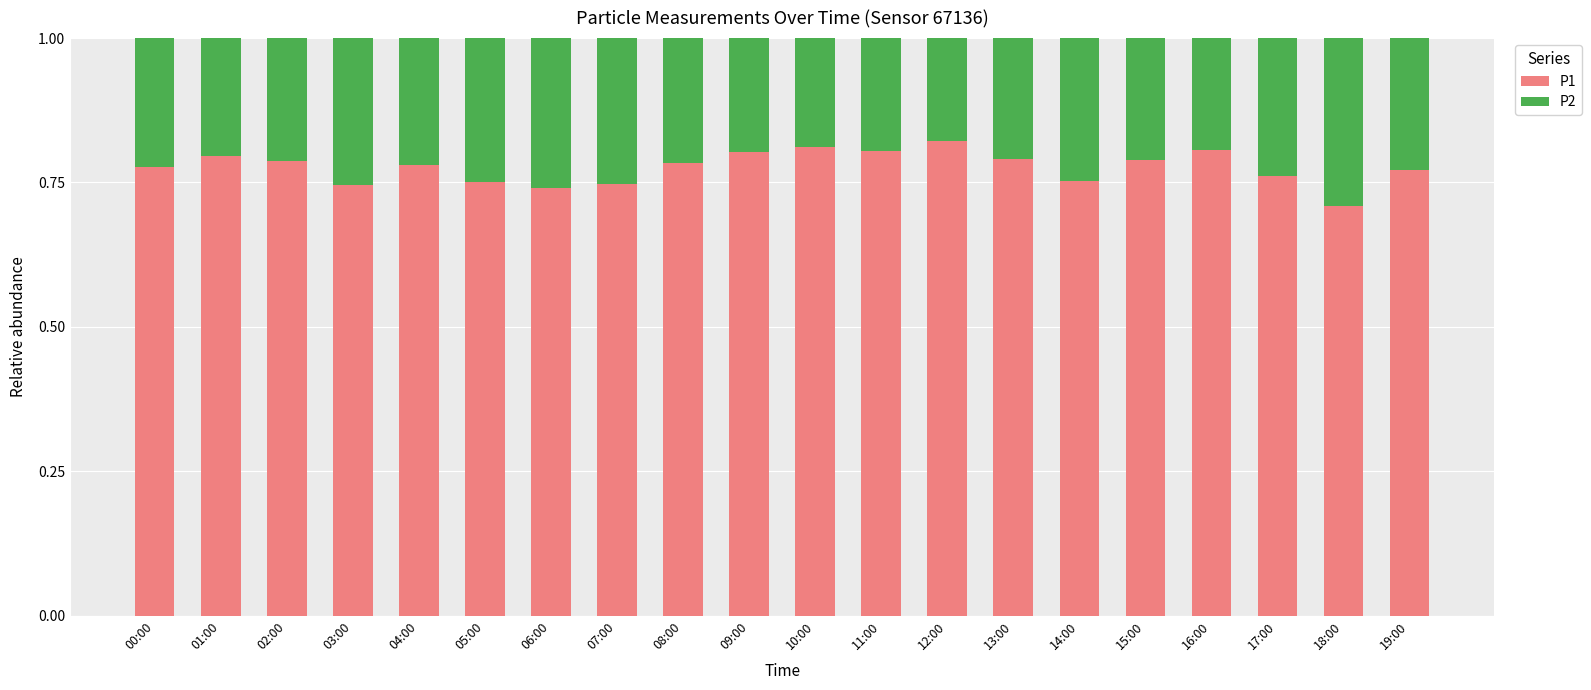

What is the total value across all series at 11:00?

1.0